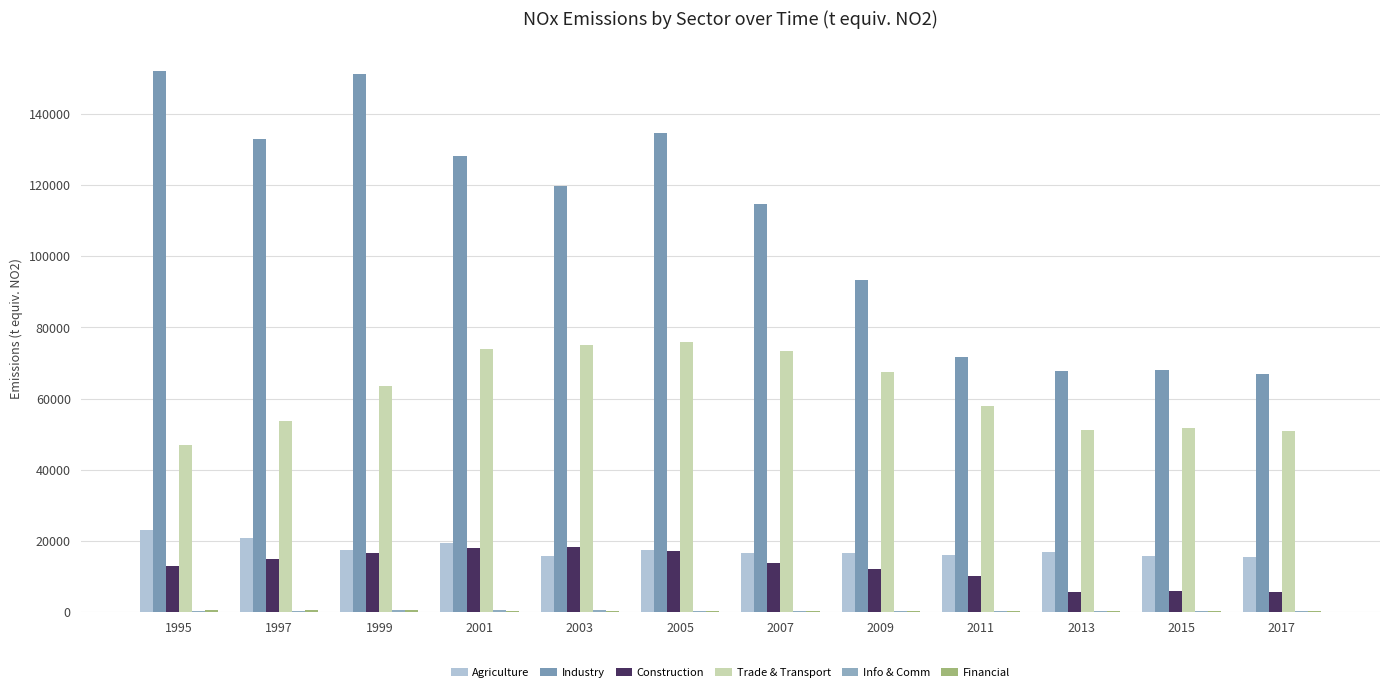

How many values in the Industry series exceed 119715?

6